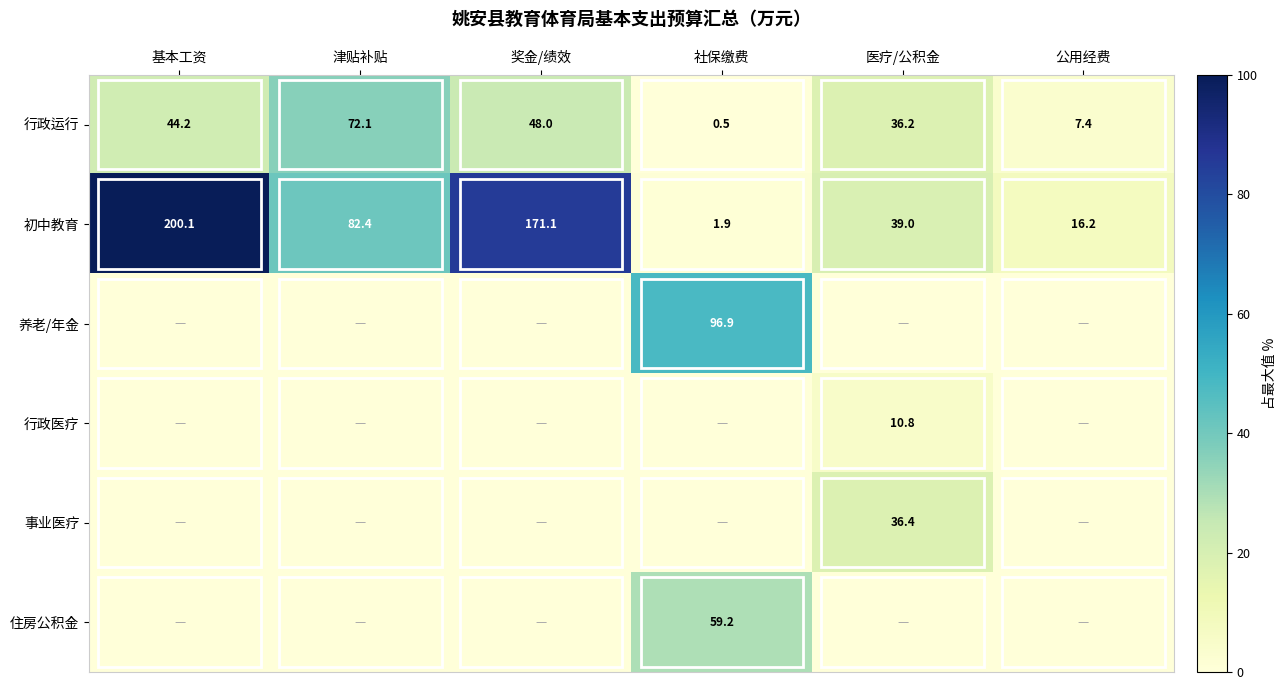

Is it true that 行政医疗 equals 19.3 at 医疗/公积金?

False